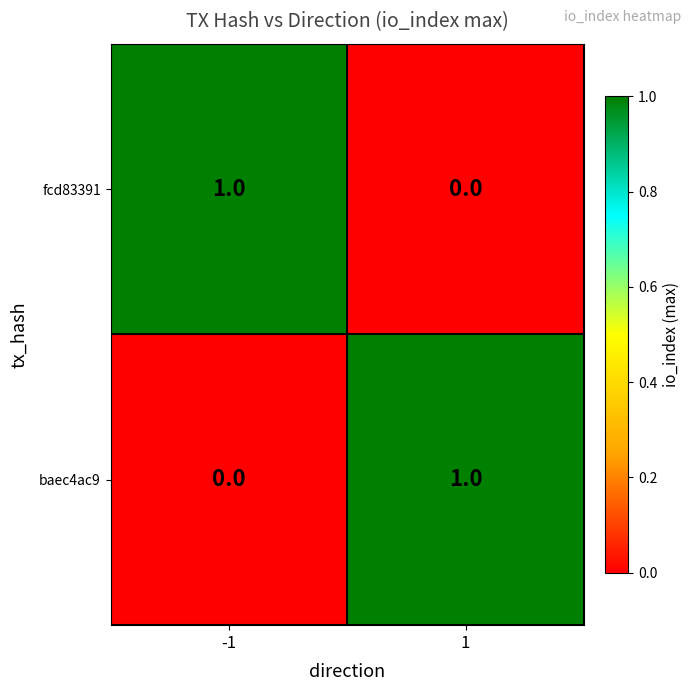

Rank the series at -1 from highest to lowest value.

fcd83391, baec4ac9